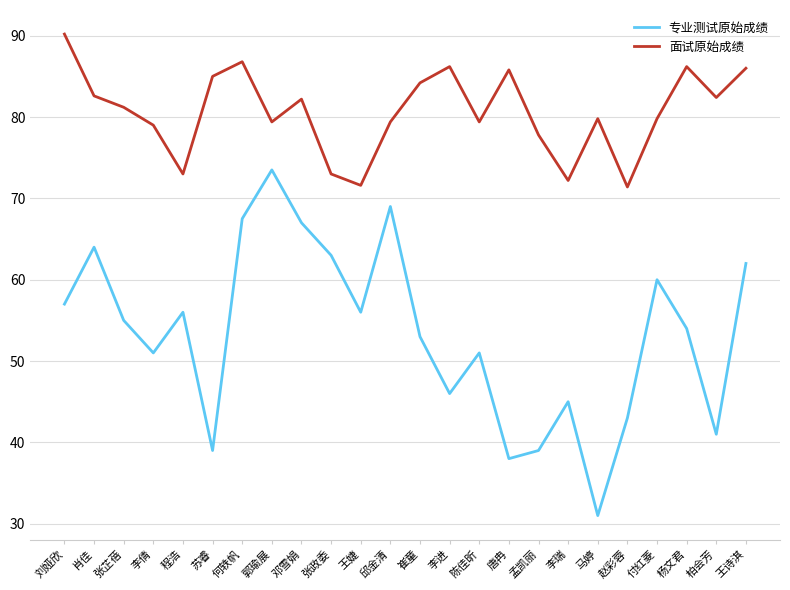

How many interior local valleys does the 面试原始成绩 series have?

7